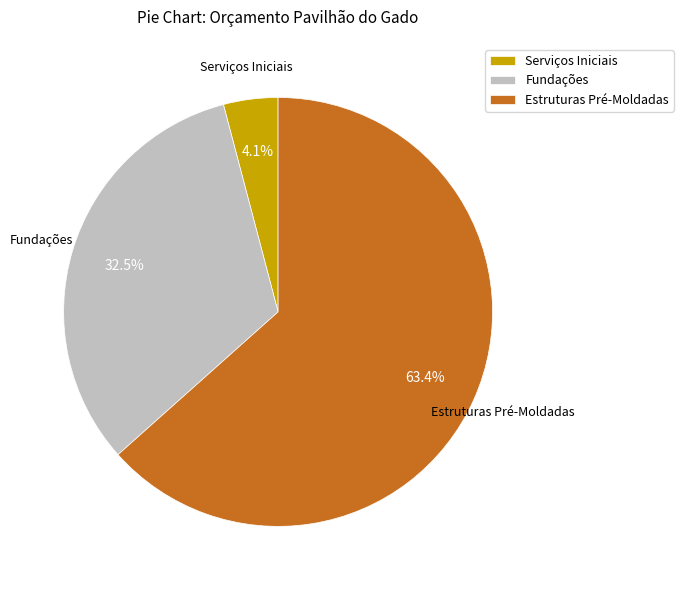

Count the number of slices in the pie.

3